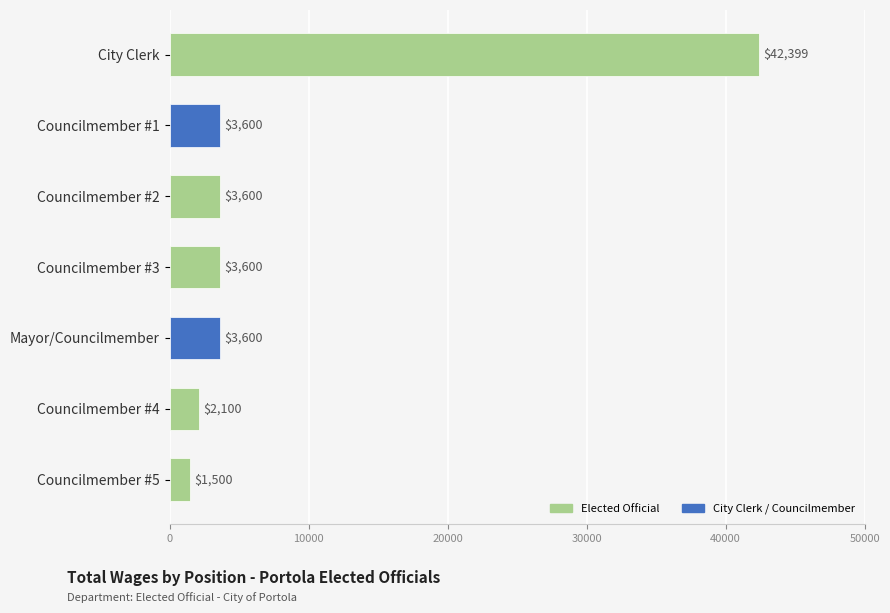

Reading top to bottom, list all the values displayed in this chart.

42399	3600	3600	3600	3600	2100	1500